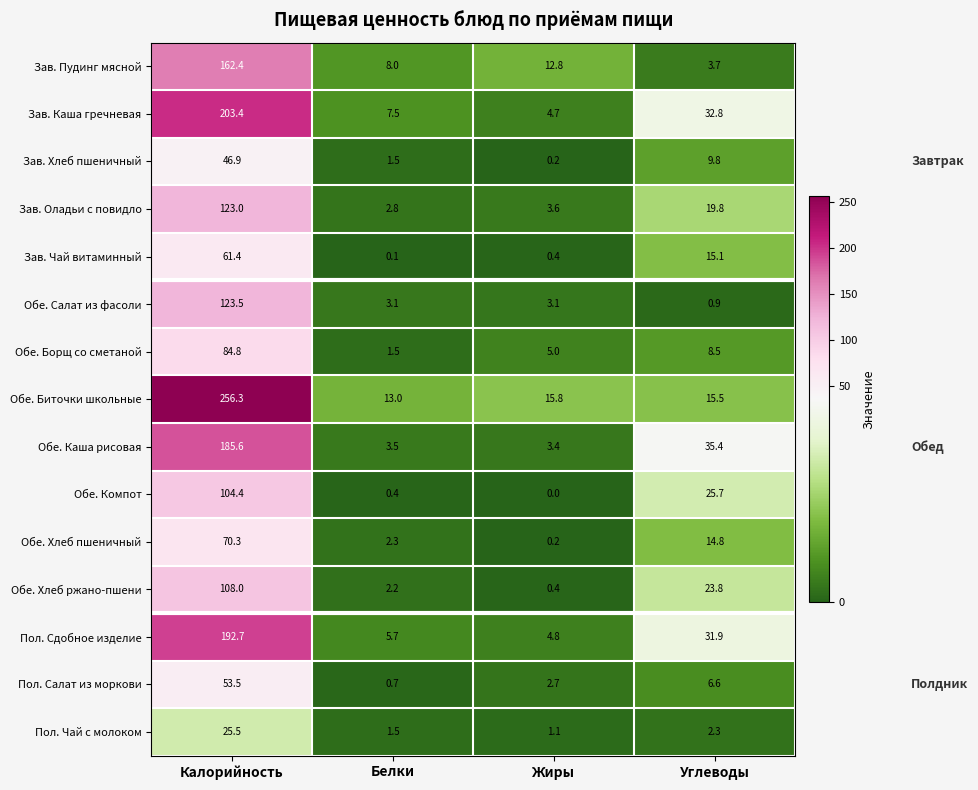

How many categories are shown in the chart?

4